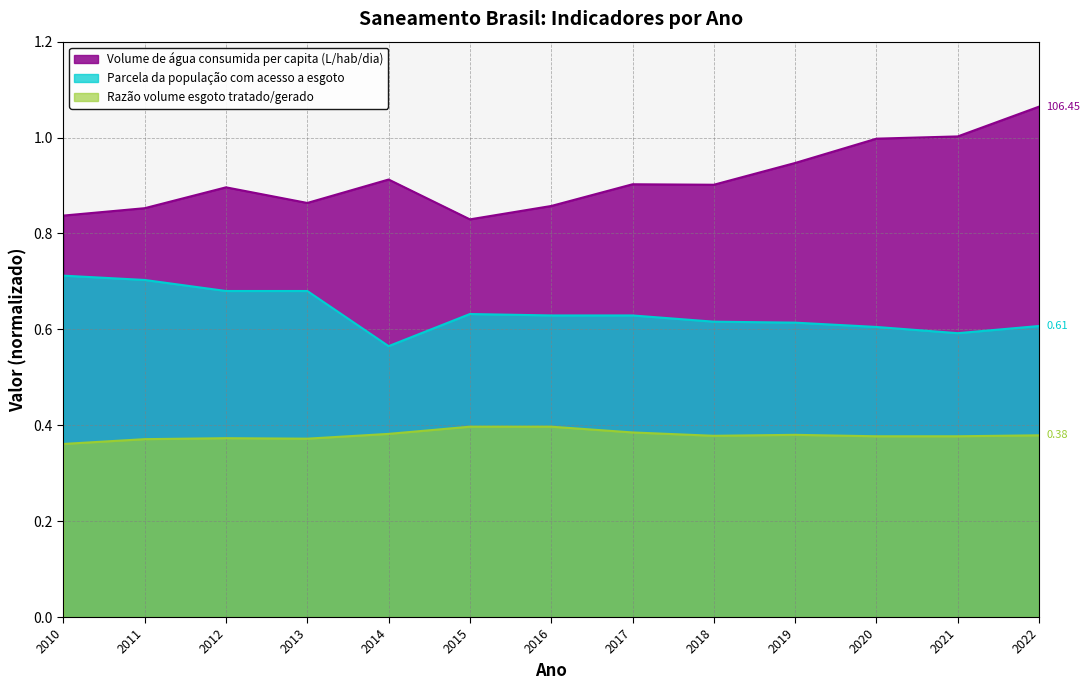

The Razão volume esgoto tratado/gerado series shows 0.4 at 2011. True or false?

True